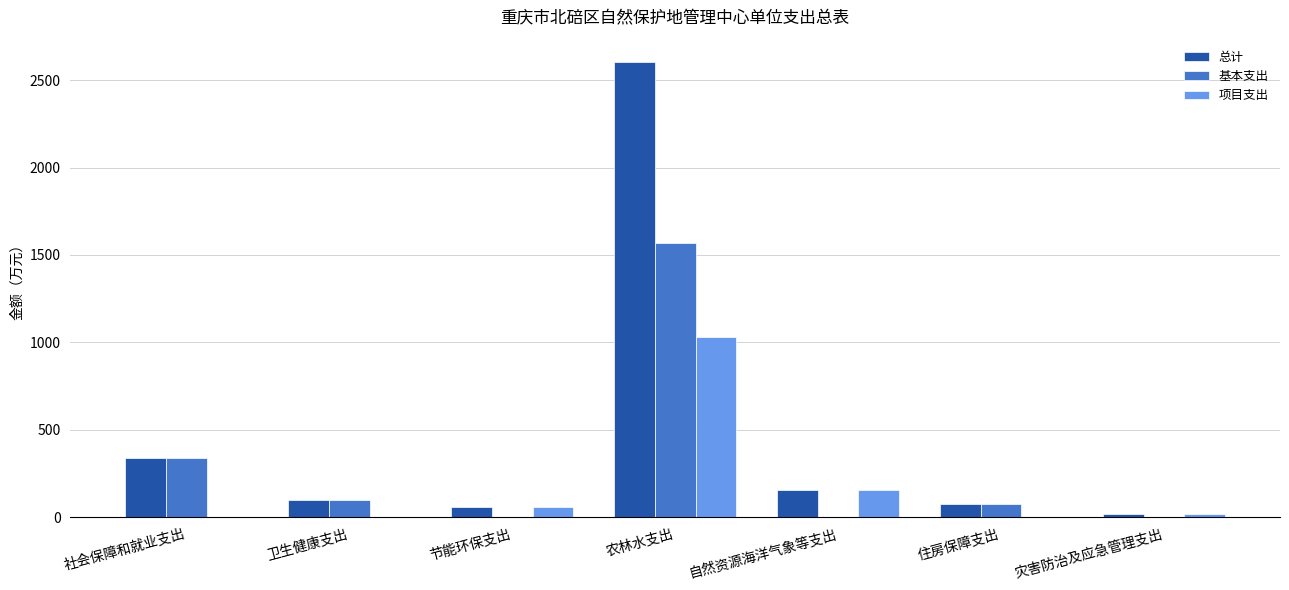

Reading left to right, what are all the values shown in this chart?

总计: 社会保障和就业支出=338.5	卫生健康支出=95.9	节能环保支出=60.0	农林水支出=2601.4	自然资源海洋气象等支出=153.3	住房保障支出=76.3	灾害防治及应急管理支出=17.0
基本支出: 社会保障和就业支出=338.5	卫生健康支出=95.9	节能环保支出=0.0	农林水支出=1570.9	自然资源海洋气象等支出=0.0	住房保障支出=76.3	灾害防治及应急管理支出=0.0
项目支出: 社会保障和就业支出=0.0	卫生健康支出=0.0	节能环保支出=60.0	农林水支出=1030.5	自然资源海洋气象等支出=153.3	住房保障支出=0.0	灾害防治及应急管理支出=17.0